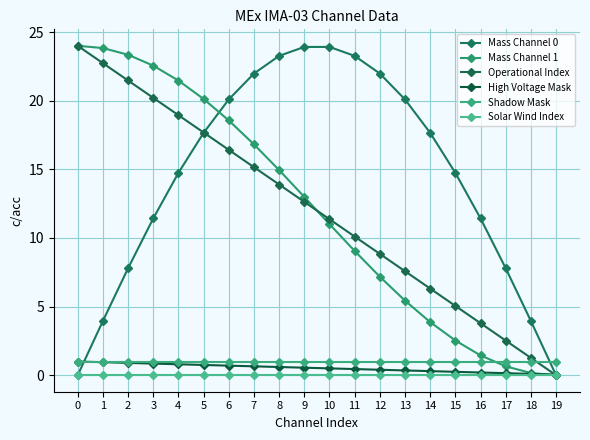

Is this an area chart (filled region under the line)?

No